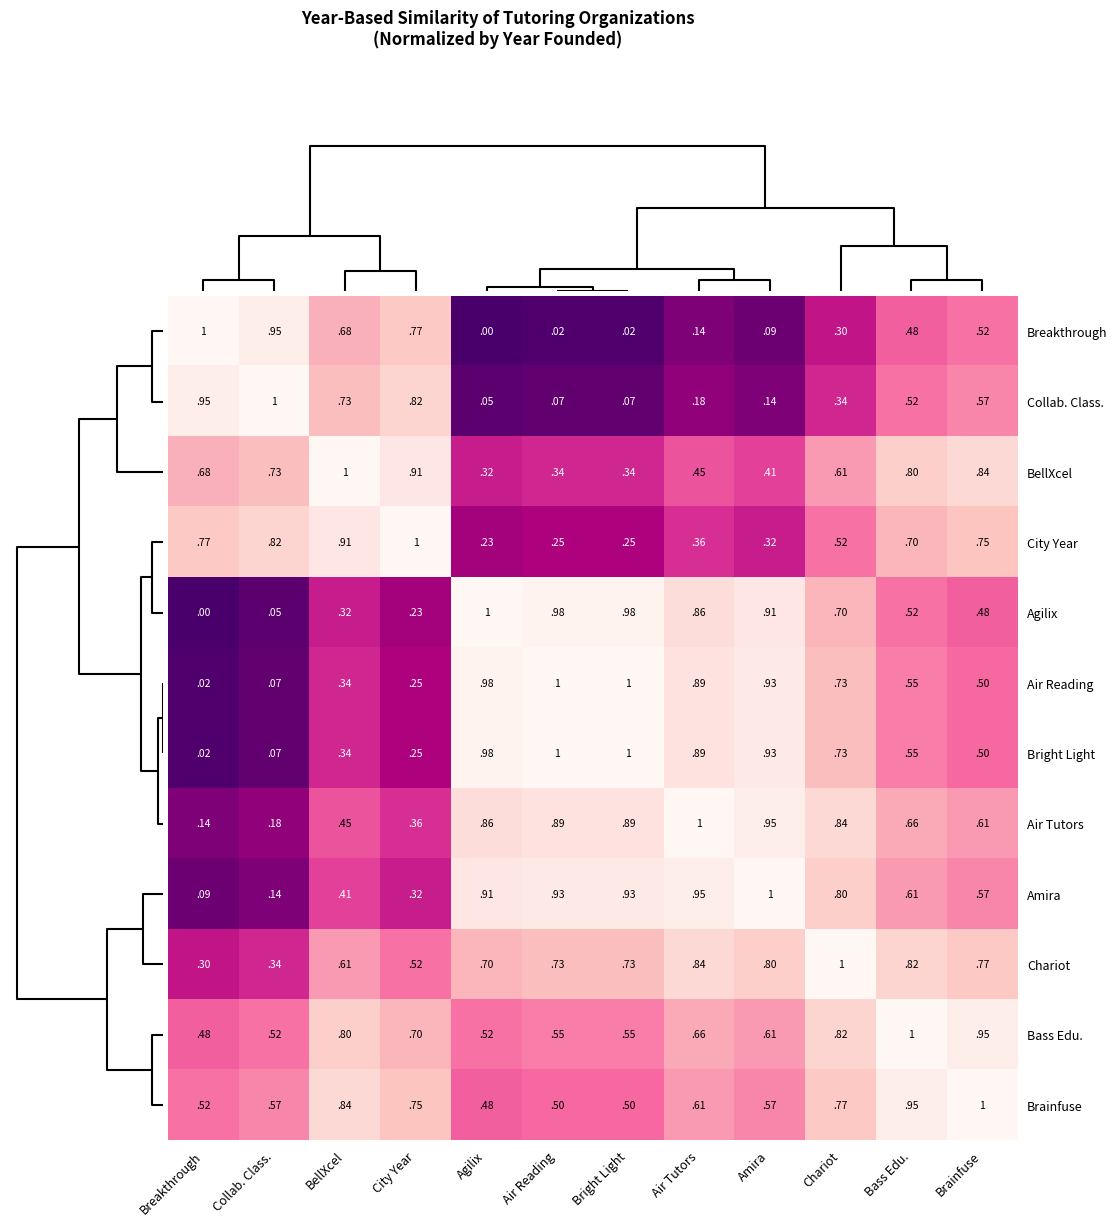

At which label is City Year closest to 0?

Agilix